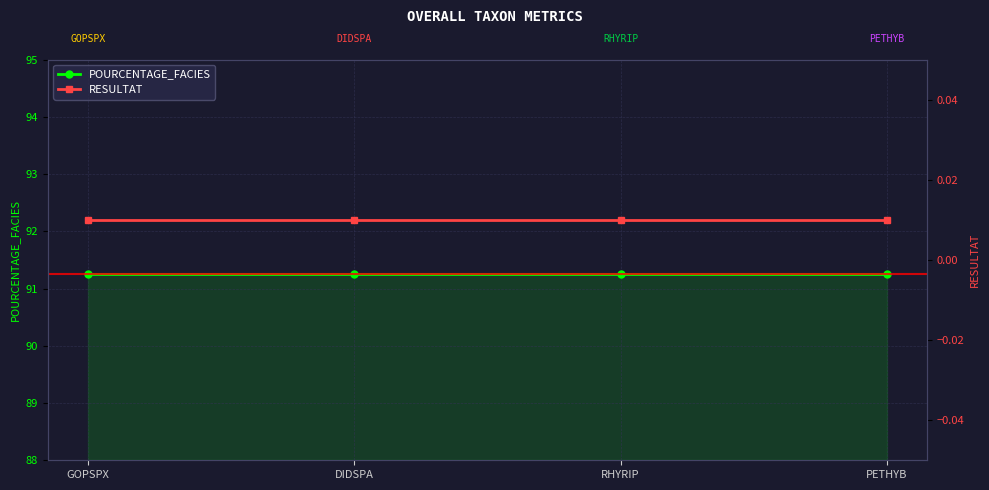

How many lines are shown in the chart?

2